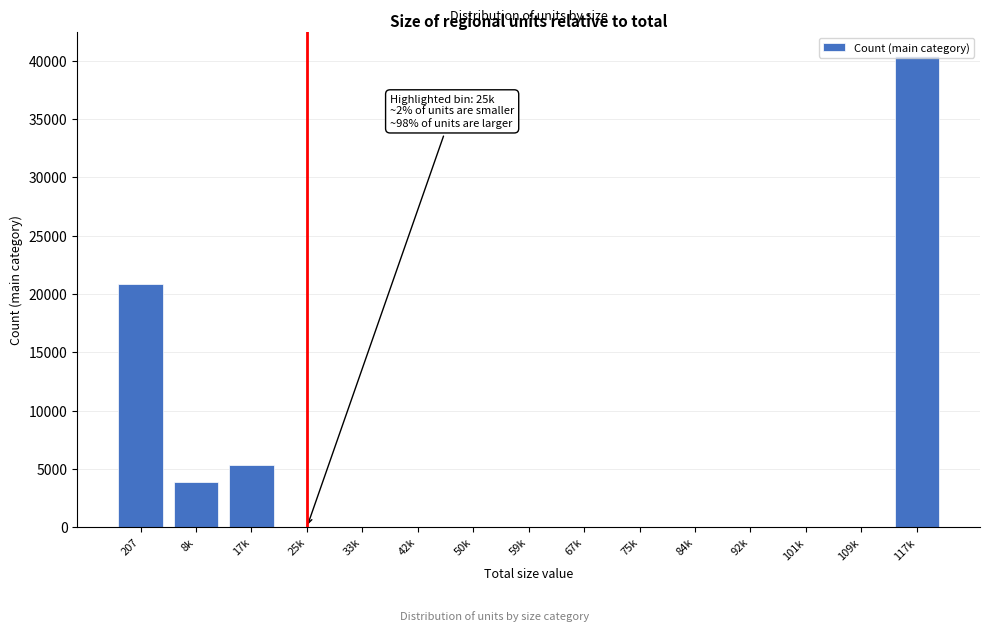

What is the sum of all values?

70449